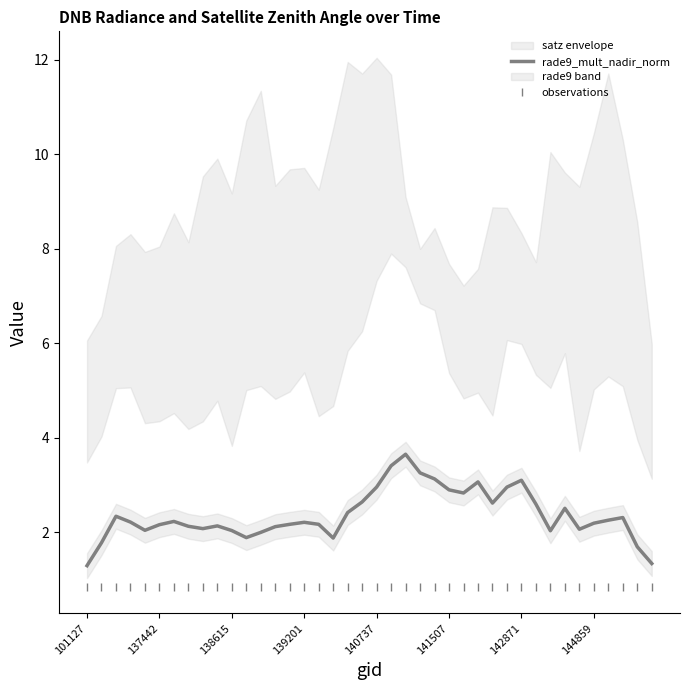

What is the lowest value of the observations series?

0.8